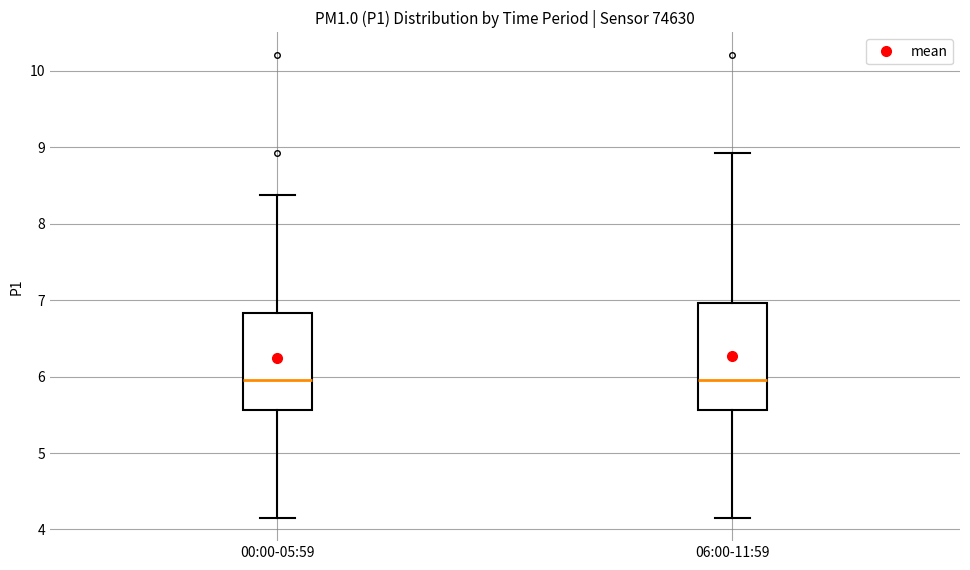

Comparing the boxes themselves (not the whiskers), which one is the tallest?

06:00-11:59